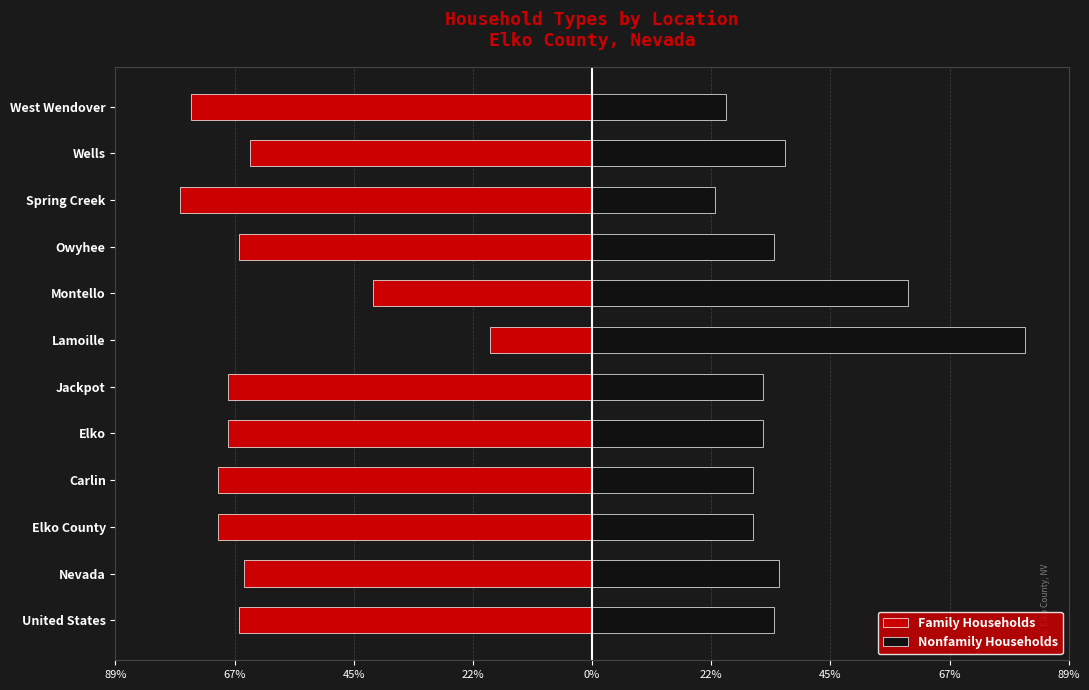

How many distinct data groups are displayed?

2